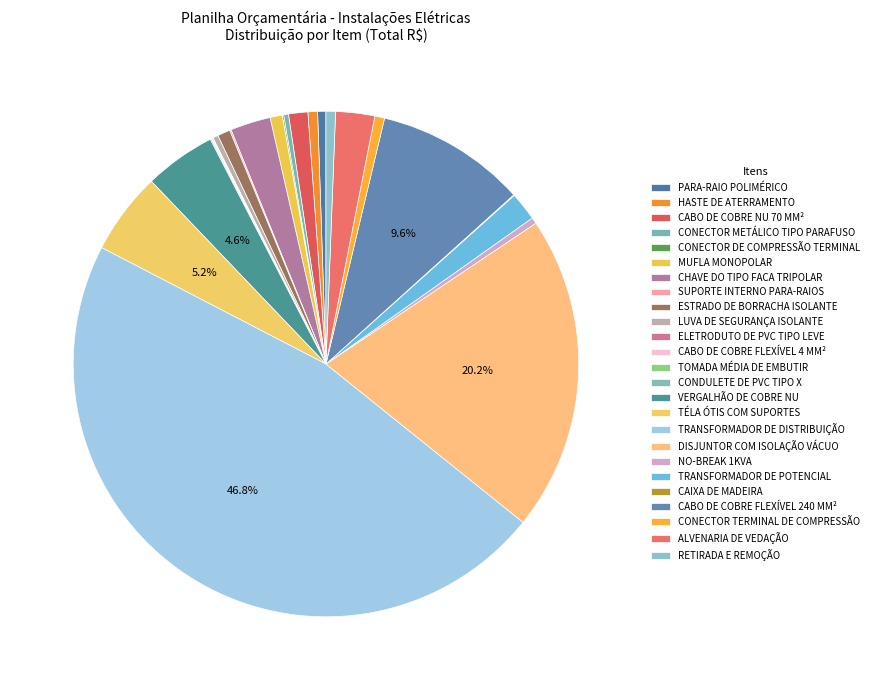

Does HASTE DE ATERRAMENTO account for over 50% of the chart?

No